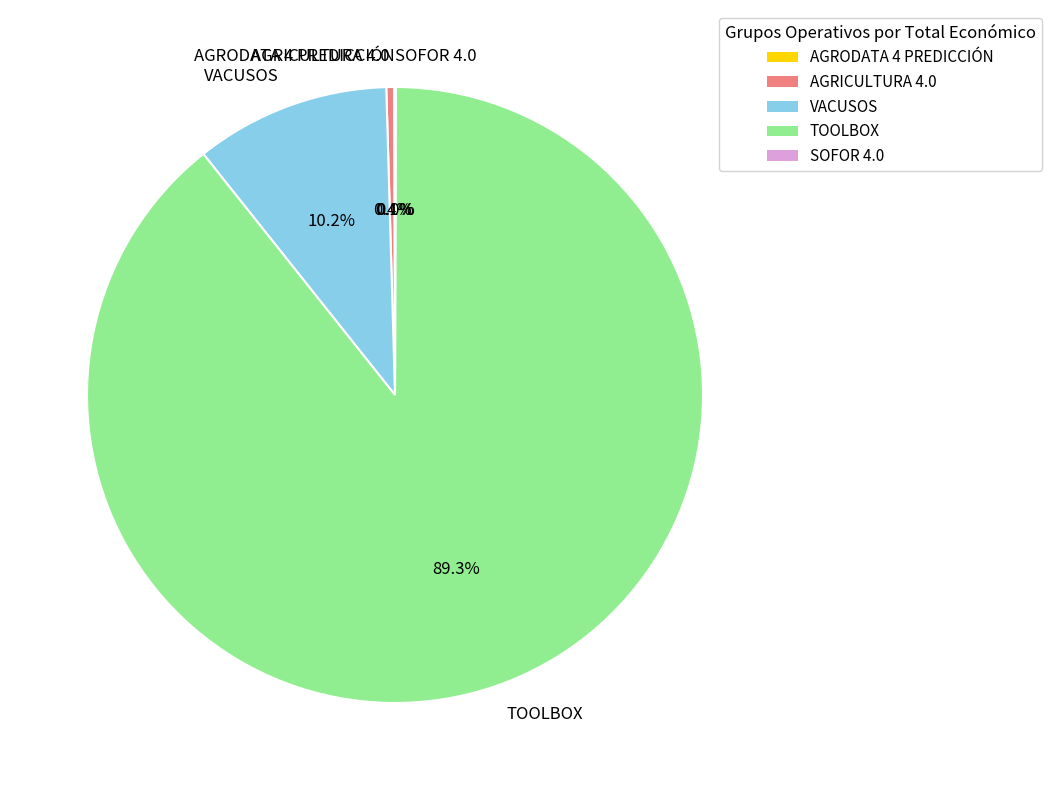

Which category accounts for the majority?

TOOLBOX